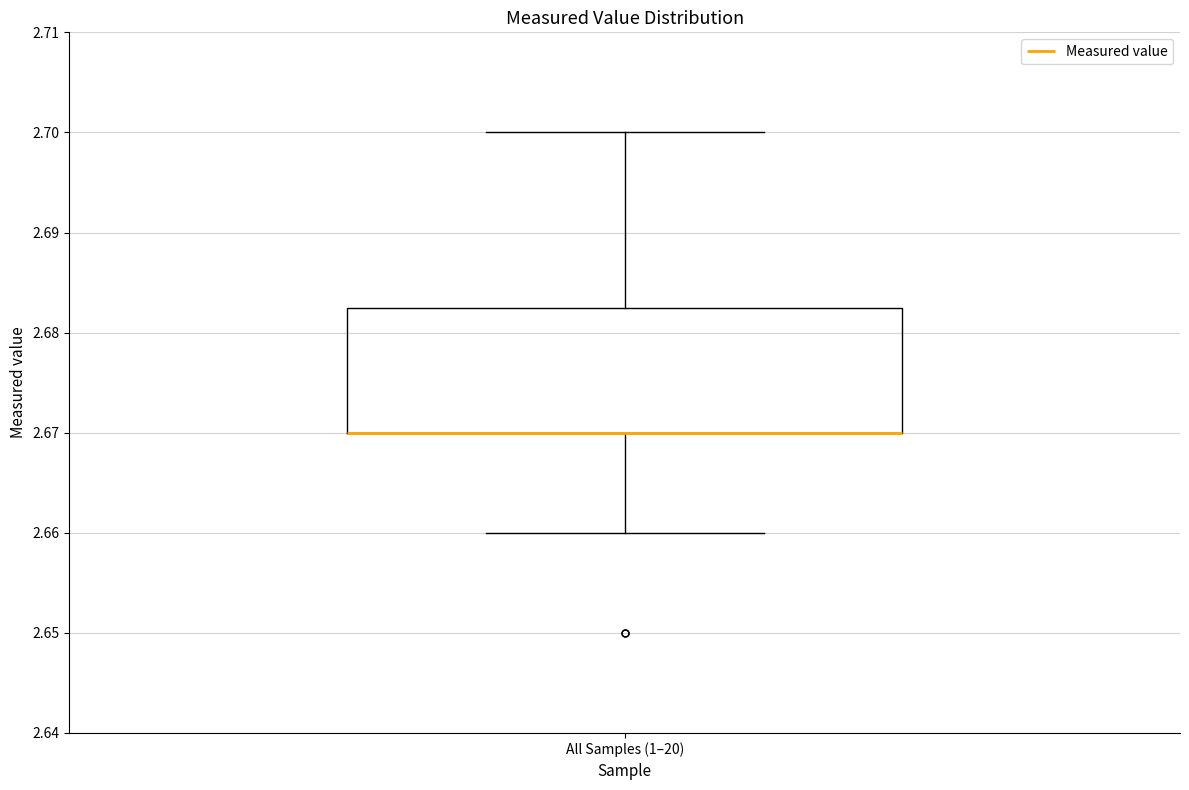

Transcribe this box plot: give where the median line is, the range the box spans, and where the two whiskers end, as read against the y-axis. The values are not printed on the chart, so give them approximately, as read against the axis.

median 2.670 (drawn on the box's lower edge), box 2.670 to 2.683, whiskers 2.660 to 2.700